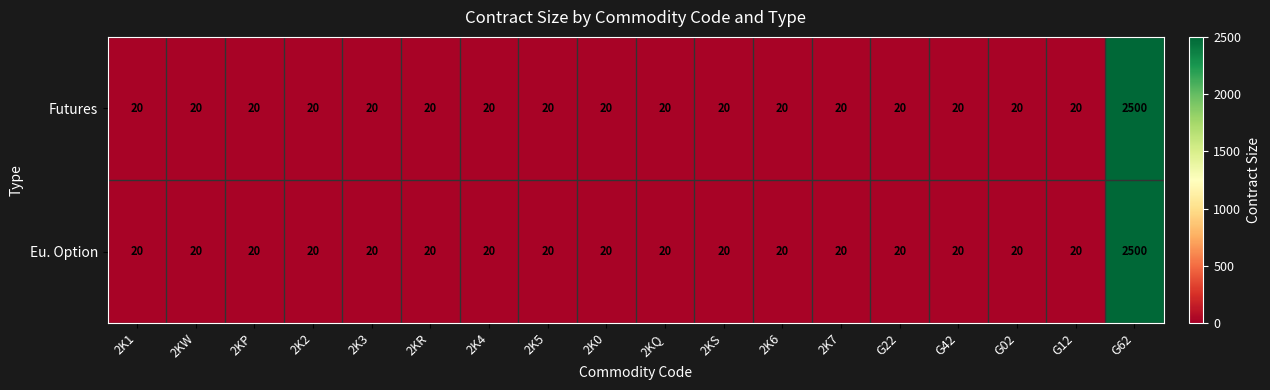

What is the difference between the maximum and minimum values in the Futures series?

2480